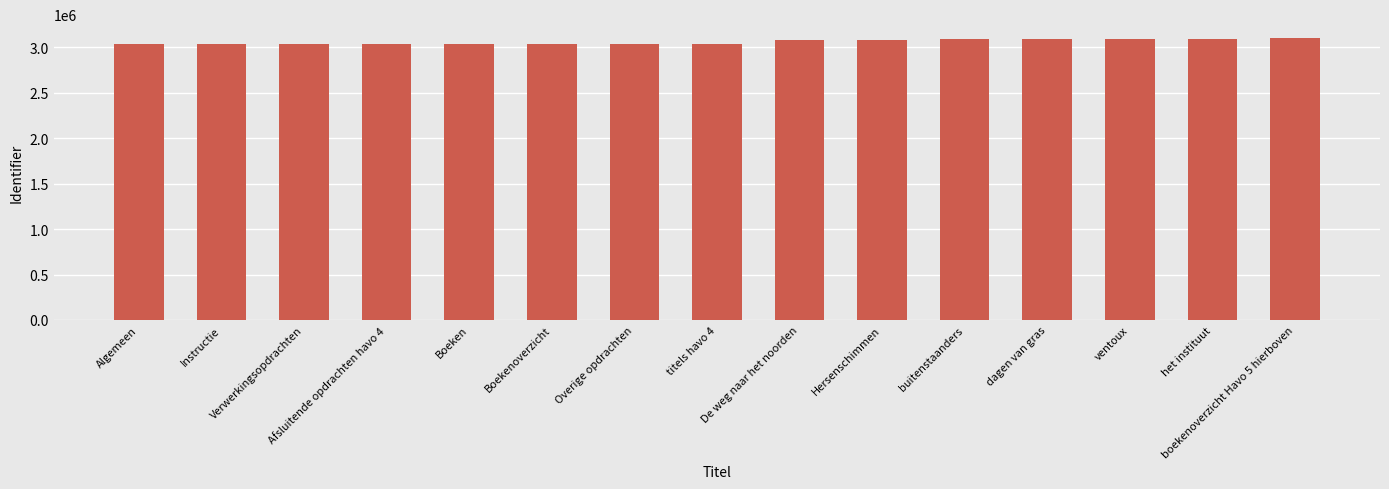

What is the greatest value displayed?

3098246